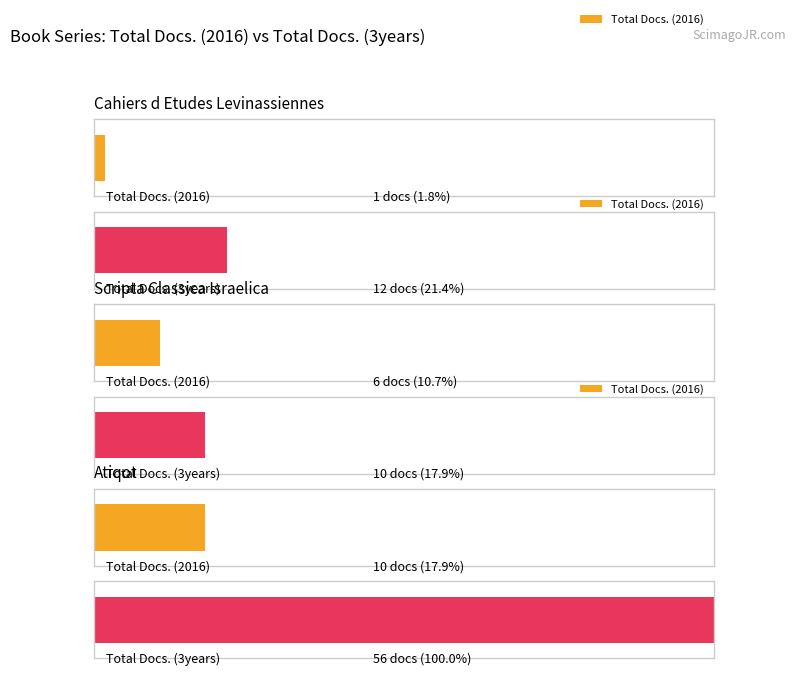

Between Scripta Classica Israelica and Atiqot, which series saw the biggest shift?

Total Docs. (3years)